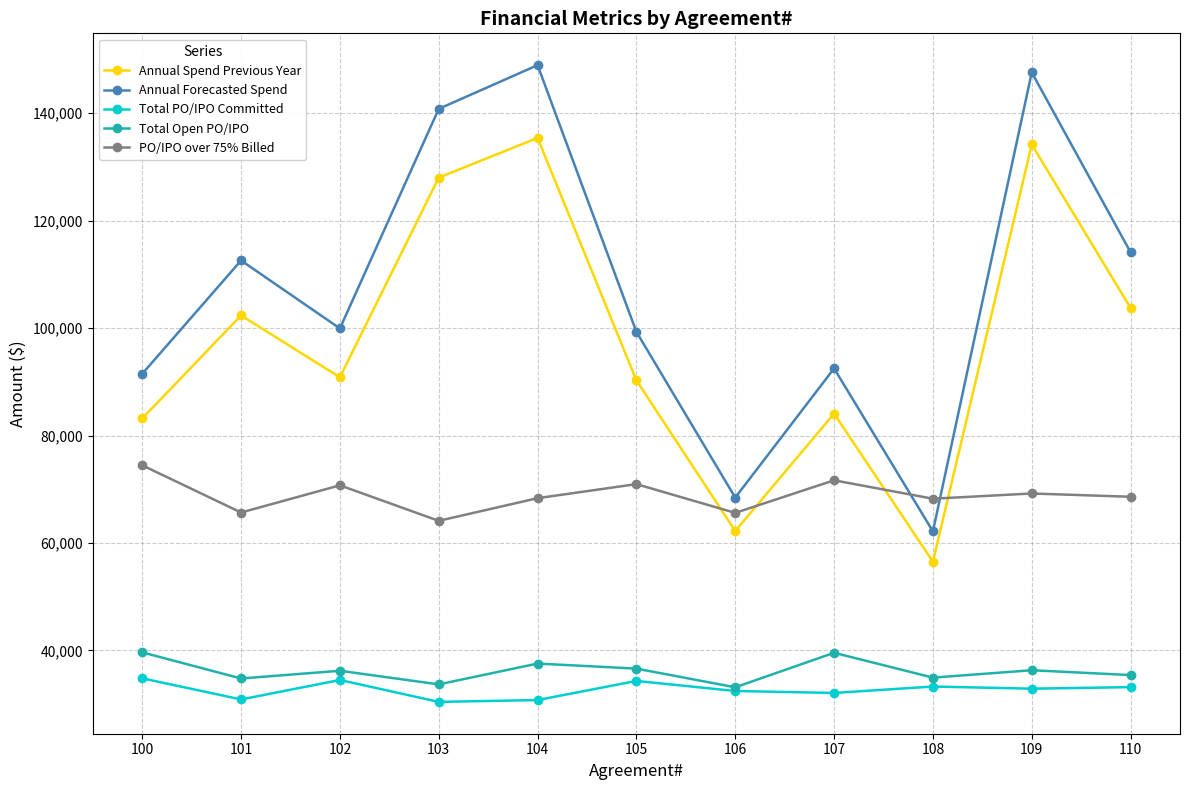

The Total PO/IPO Committed series shows 34509.0 at 102. True or false?

True